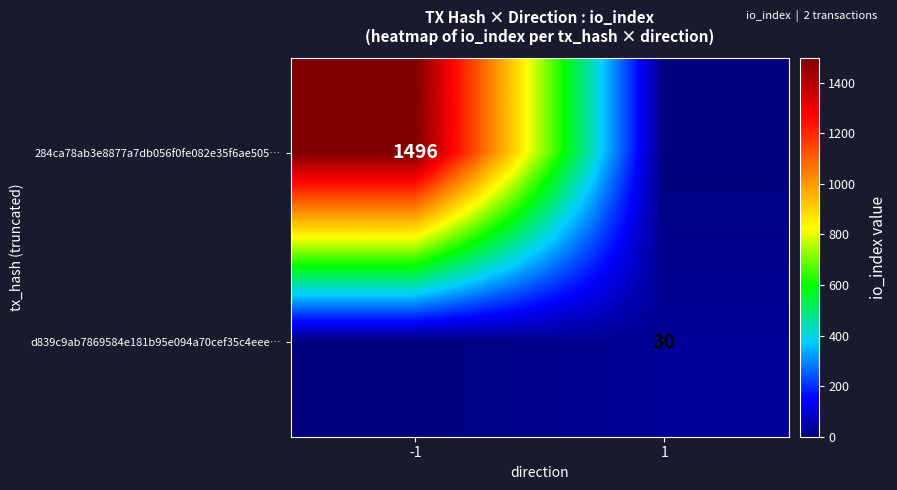

The d839c9ab7869584e181b95e094a70cef35c4eee… series shows 7 at 1. True or false?

False